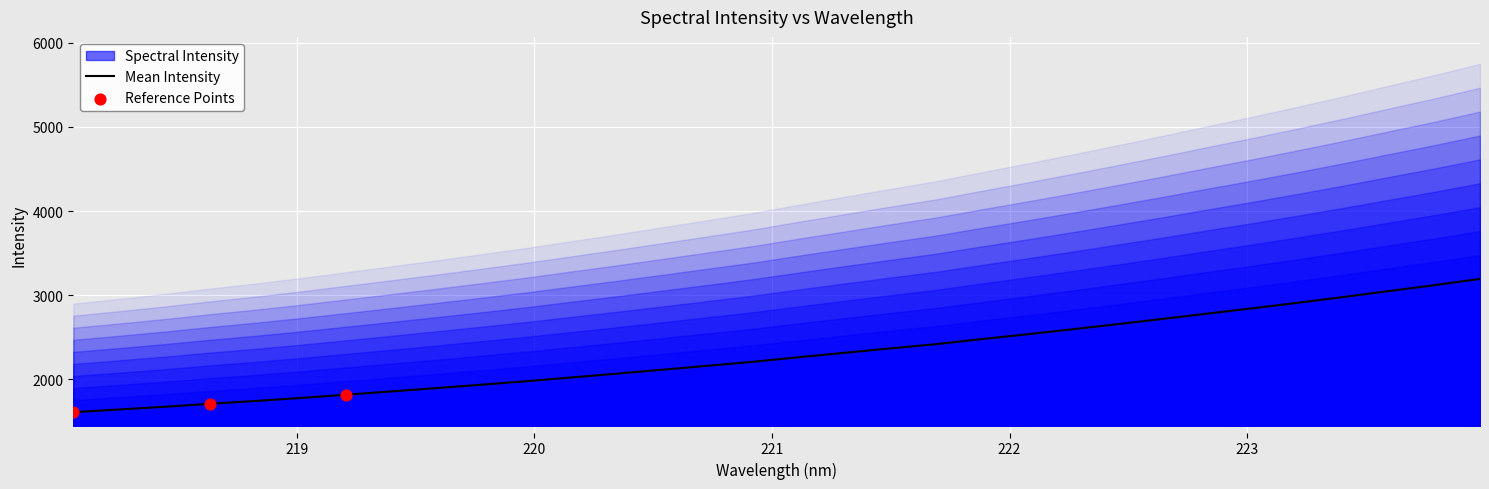

What is the change in value from 219.589 to 220.1623?

+127.8